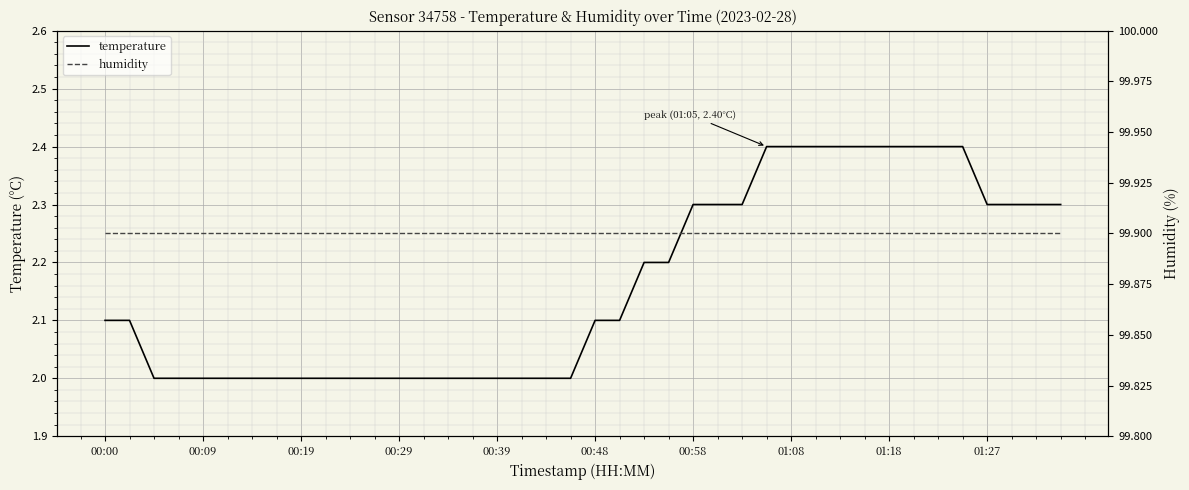

What are all the series names shown in the legend?

temperature, humidity